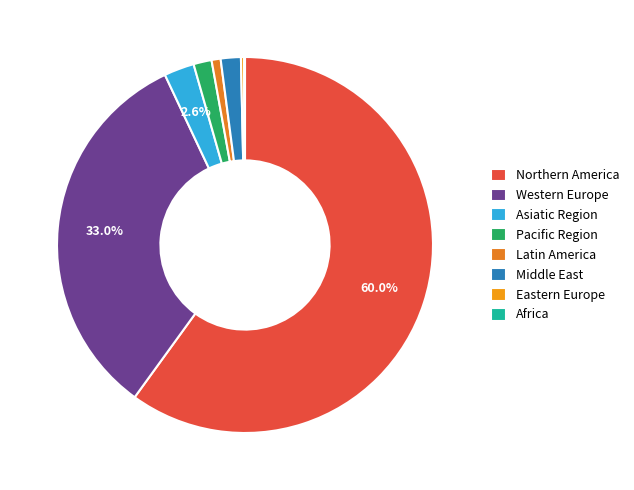

To the nearest percent, what percentage of the pie is Latin America?

1%